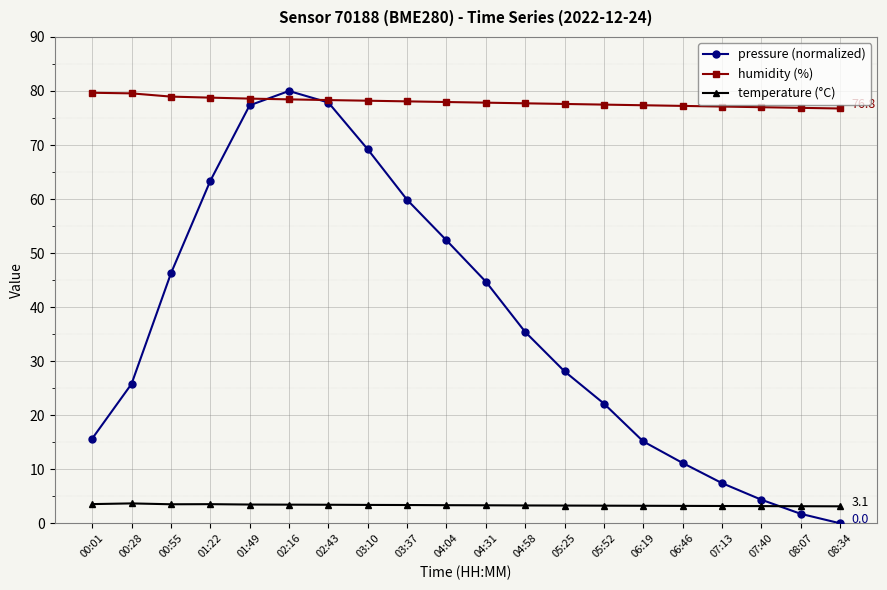

What is the sum of the humidity (%) values at 04:04 and 06:46?

155.2